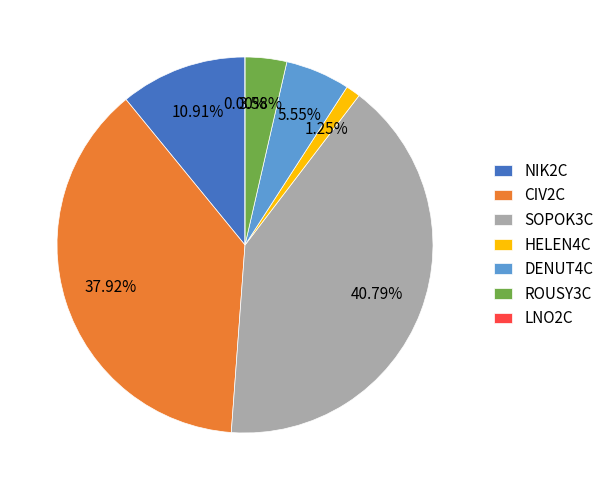

How many segments does this pie chart have?

7